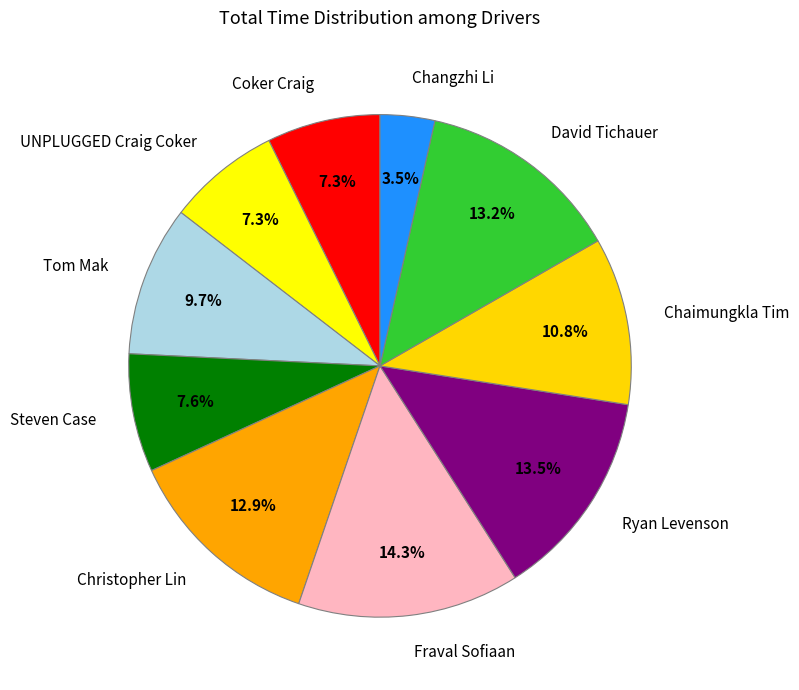

What portion of the pie excludes UNPLUGGED Craig Coker?

92.7%